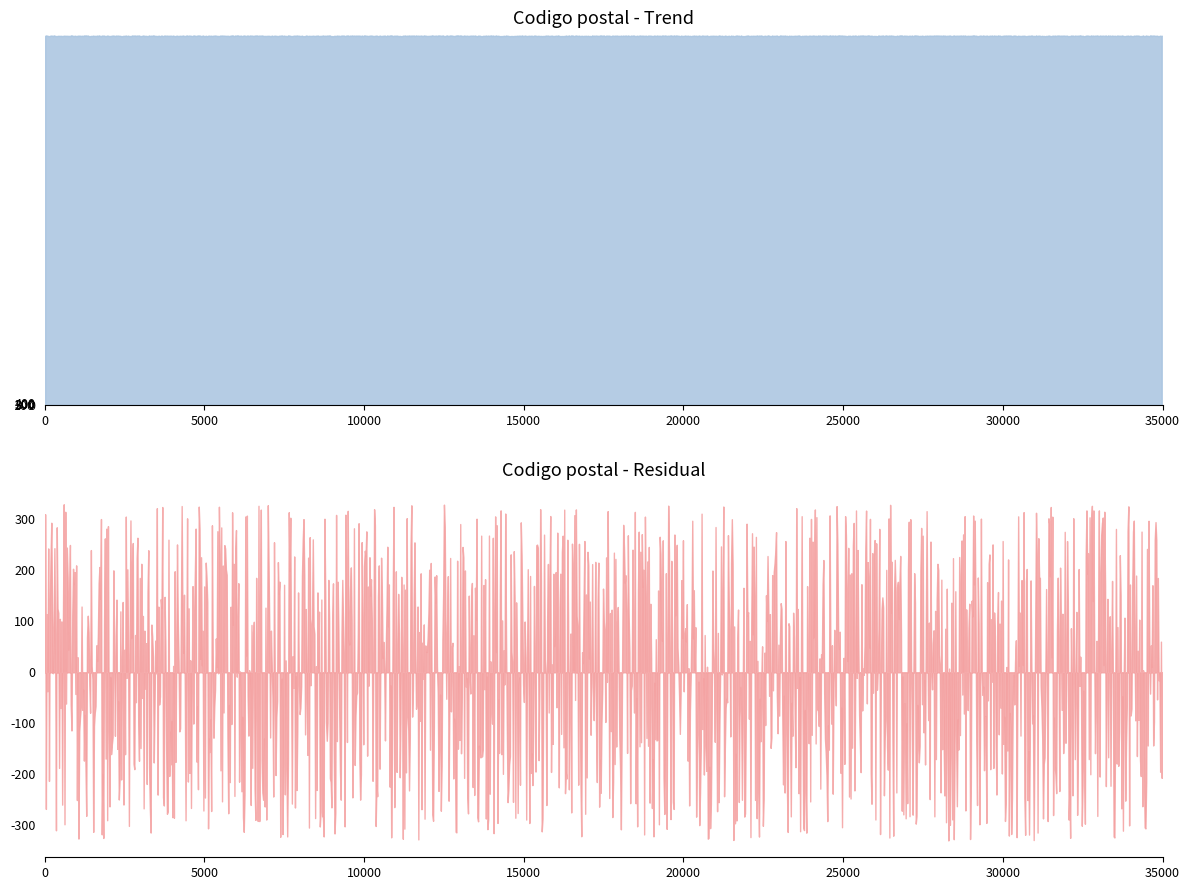

Which series has the largest total across all categories?

Codigo postal